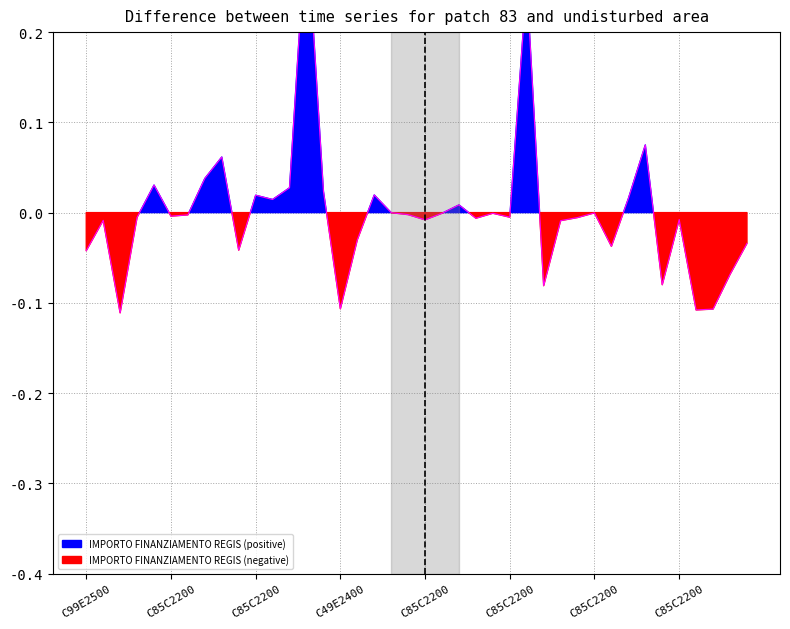

Which category has the highest value across all series?

C85C22004240008